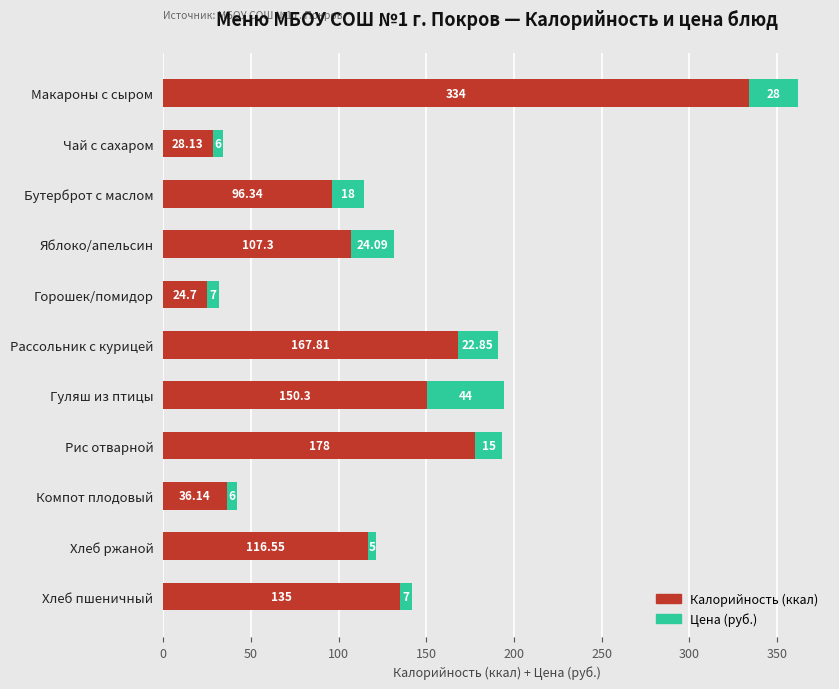

At which category is the sum across all series the highest?

Макароны с сыром